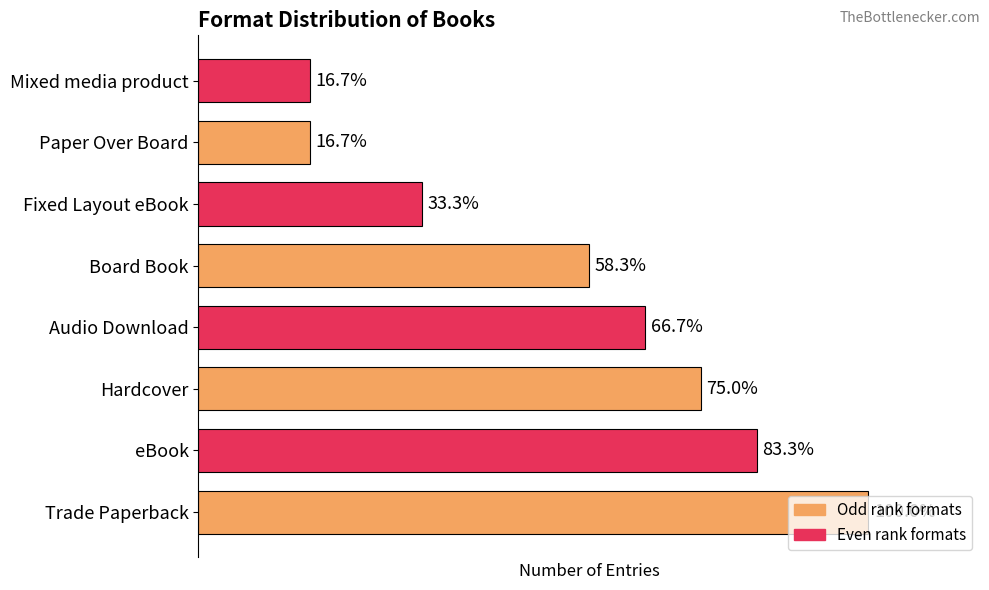

Rank the categories by value from lowest to highest.

6, 7, 5, 4, 3, 2, 1, 0